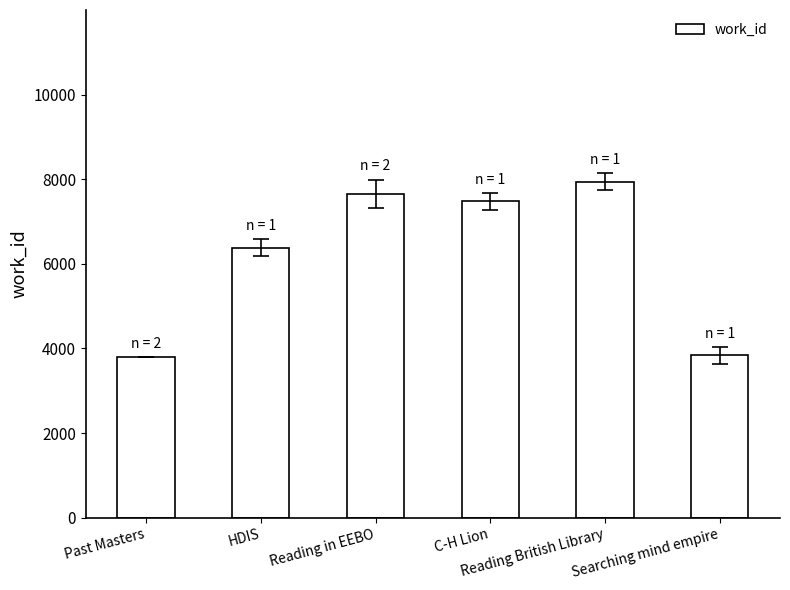

How many bars are there in total?

6